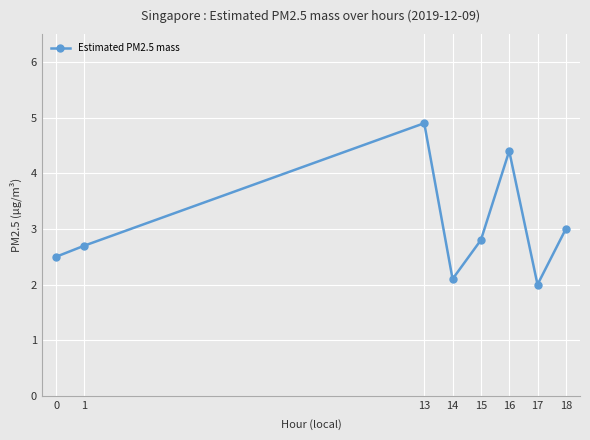

What is the change in value from 0 to 18?

+0.5